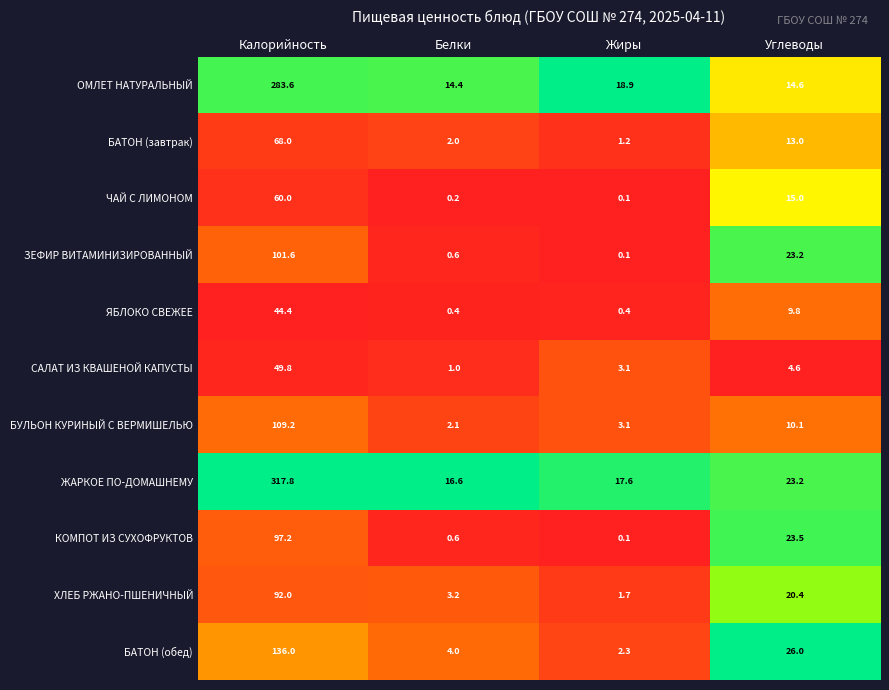

Which series has the widest spread of values?

ЖАРКОЕ ПО-ДОМАШНЕМУ